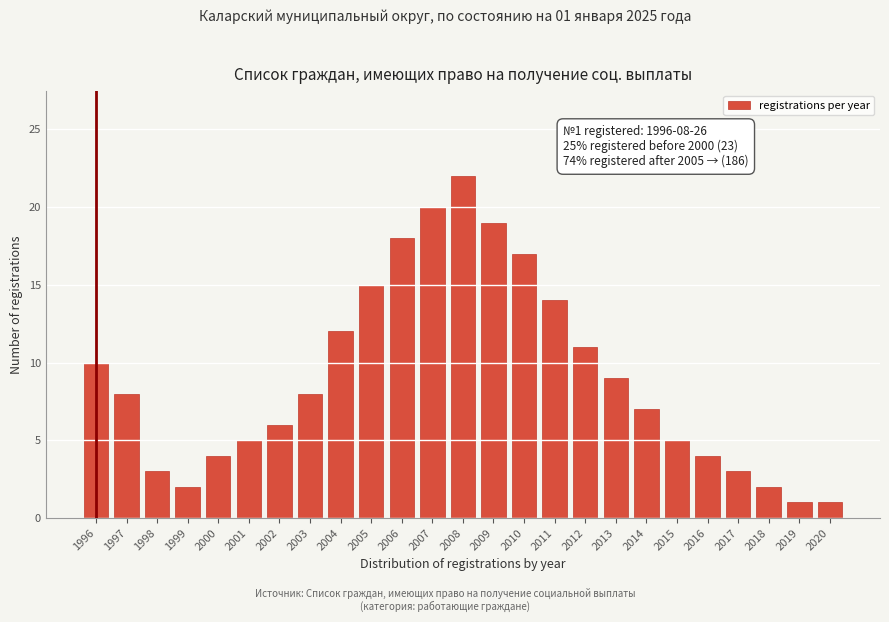

Reading right to left, what are all the values shown in this chart?

2020=1	2019=1	2018=2	2017=3	2016=4	2015=5	2014=7	2013=9	2012=11	2011=14	2010=17	2009=19	2008=22	2007=20	2006=18	2005=15	2004=12	2003=8	2002=6	2001=5	2000=4	1999=2	1998=3	1997=8	1996=10